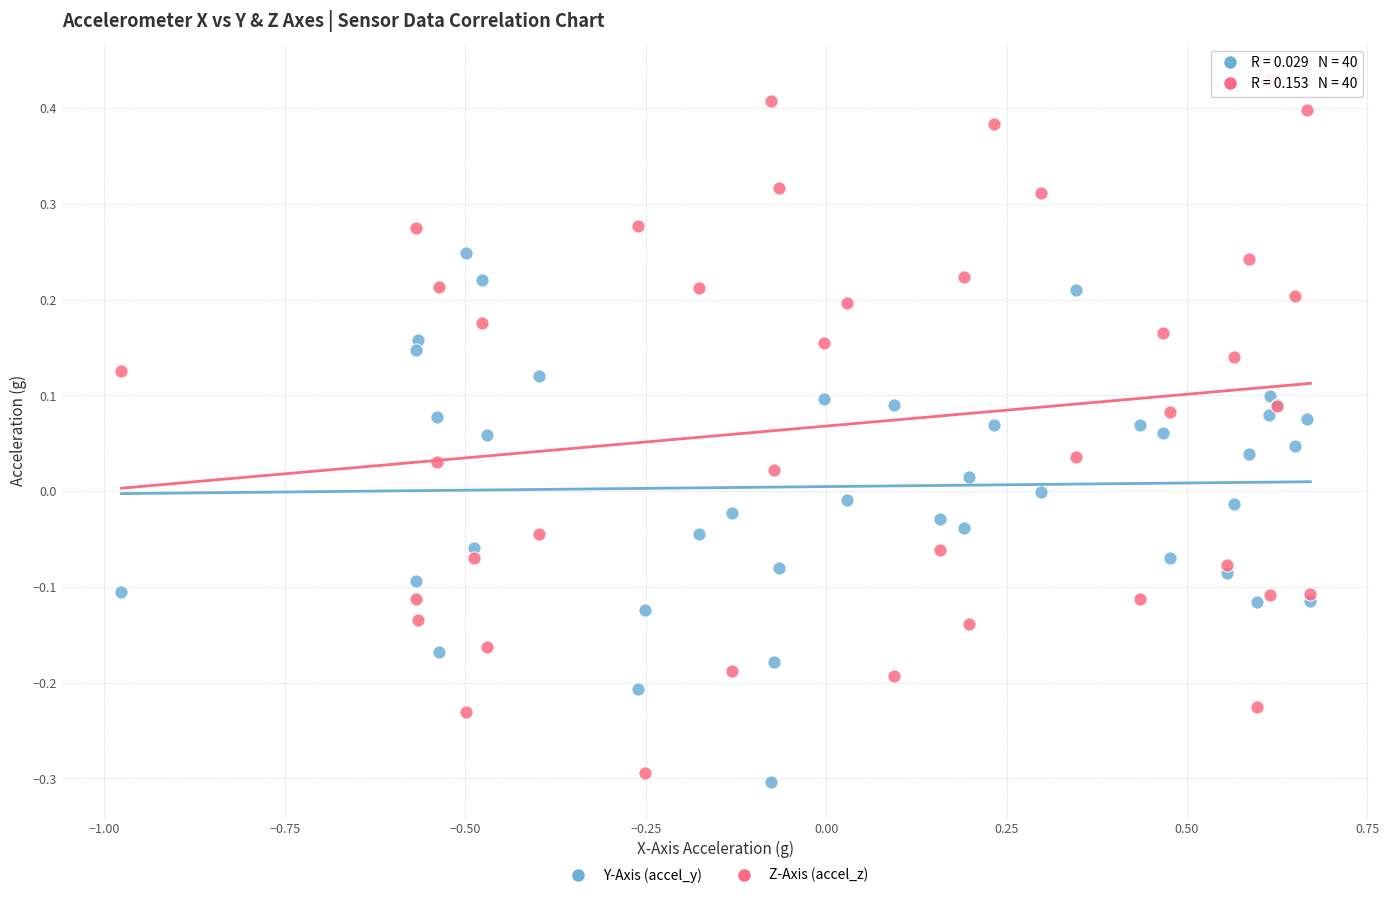

What is the X range (max minus min) for the scatter plot?

1.6